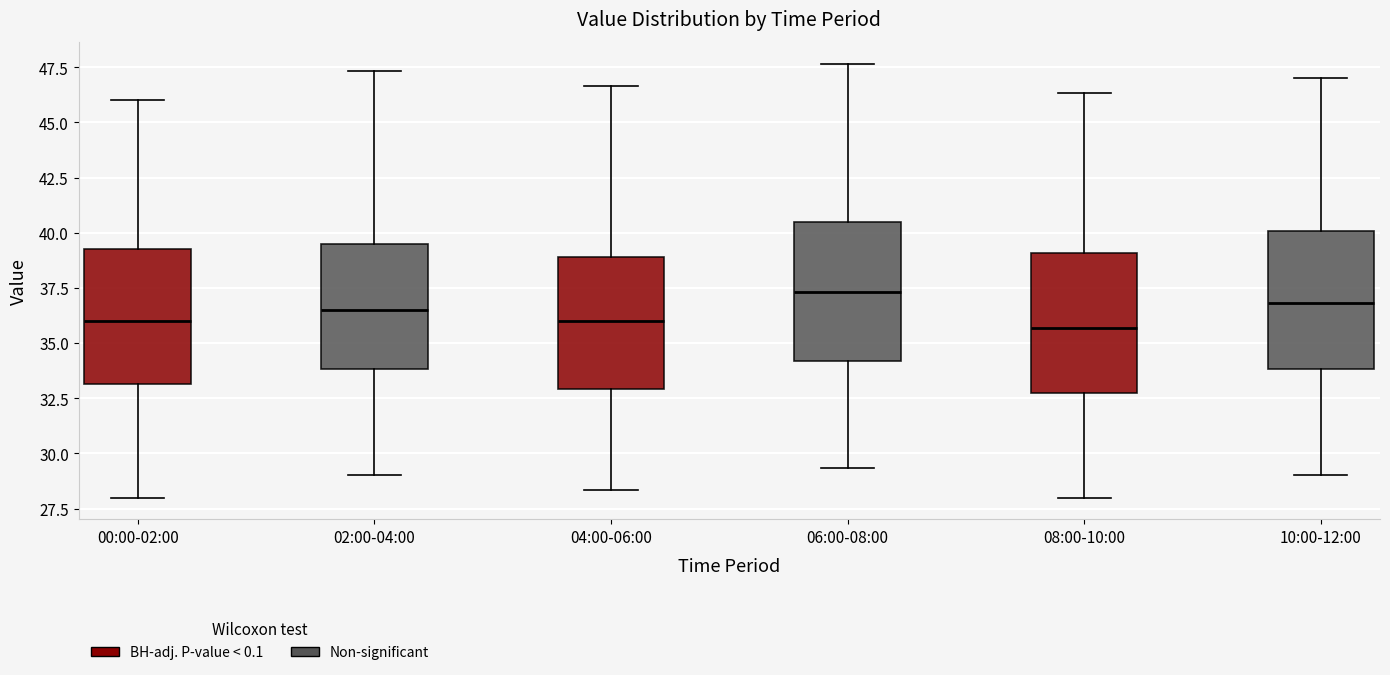

Reading left to right, transcribe this box plot: for each box, give where its median line is, the range the box spans, and where its two whiskers end, as read against the y-axis. The values are not printed on the chart, so give them approximately, as read against the axis.

00:00-02:00: median 36.0, box 33.0 to 39.5, whiskers 28.0 to 46.0
02:00-04:00: median 36.5, box 34.0 to 39.5, whiskers 29.0 to 47.5
04:00-06:00: median 36.0, box 33.0 to 39.0, whiskers 28.5 to 46.5
06:00-08:00: median 37.5, box 34.0 to 40.5, whiskers 29.5 to 47.5
08:00-10:00: median 35.5, box 33.0 to 39.0, whiskers 28.0 to 46.5
10:00-12:00: median 37.0, box 34.0 to 40.0, whiskers 29.0 to 47.0